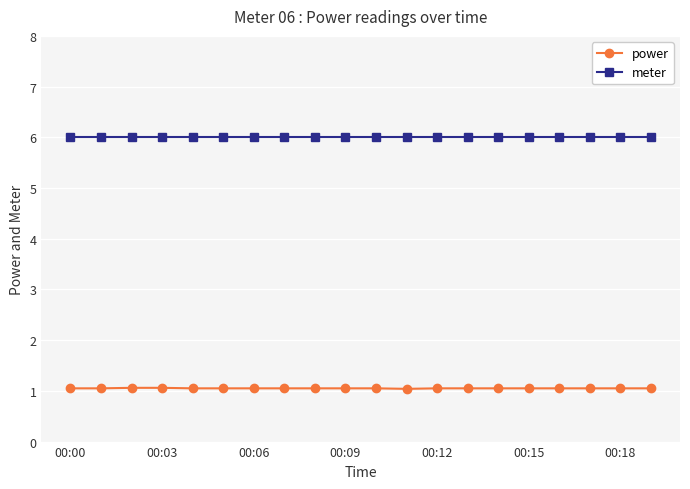

What are all the series names shown in the legend?

power, meter